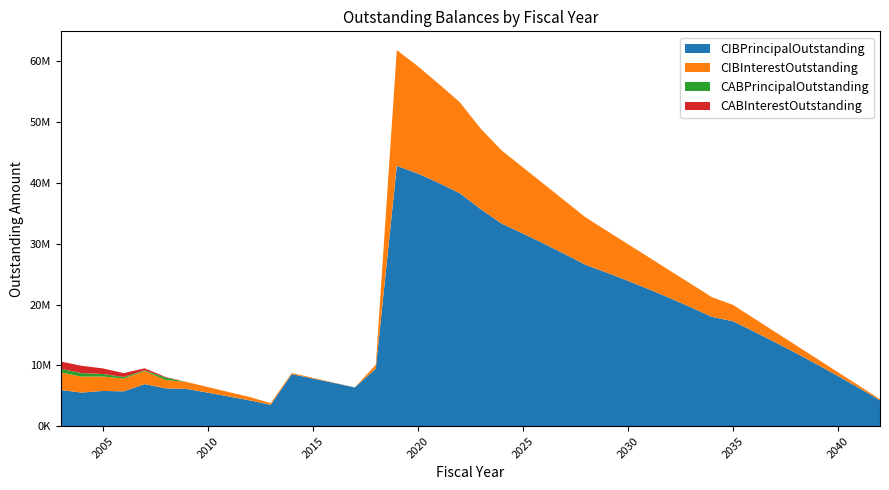

Reading left to right, transcribe all the data shown in this chart.

CIBPrincipalOutstanding: 5950000.0	5520000.0	5787000.0	5724000.0	6908000.0	6225000.0	6117000.0	5510000.0	4884000.0	4237000.0	3497000.0	8551000.0	7838000.0	7108000.0	6359000.0	9449000.0	42789600.0	41540200.0	39980800.0	38301400.0	35667000.0	33287600.0	31673200.0	30008800.0	28284400.0	26505000.0	25235000.0	23900000.0	22505000.0	21055000.0	19545000.0	17970000.0	17250000.0	15555000.0	13810000.0	12010000.0	10155000.0	8245000.0	6275000.0	4245000.0
CIBInterestOutstanding: 2898927.6	2617693.8	2379858.1	2107020.3	2161711.4	1363449.4	1141721.7	924551.6	727365.3	550895.4	286749.9	190701.5	113338.7	54056.7	16062.5	645002.5	19032600.0	17647325.0	16283050.0	14953975.0	13224800.0	12021000.0	10883000.0	9797000.0	8765500.0	7791500.0	6877750.0	6027500.0	5244000.0	4516300.0	3846600.0	3237300.0	2691000.0	2173500.0	1706850.0	1292550.0	932250.0	627600.0	380250.0	192000.0
CABPrincipalOutstanding: 585401.9	585401.9	410027.5	255621.4	119682.8	402999.3	0.0	0.0	0.0	0.0	0.0	0.0	0.0	0.0	0.0	0.0	0.0	0.0	0.0	0.0	0.0	0.0	0.0	0.0	0.0	0.0	0.0	0.0	0.0	0.0	0.0	0.0	0.0	0.0	0.0	0.0	0.0	0.0	0.0	0.0
CABInterestOutstanding: 1194598.1	1194598.1	924972.6	634378.7	325317.2	92000.7	0.0	0.0	0.0	0.0	0.0	0.0	0.0	0.0	0.0	0.0	0.0	0.0	0.0	0.0	0.0	0.0	0.0	0.0	0.0	0.0	0.0	0.0	0.0	0.0	0.0	0.0	0.0	0.0	0.0	0.0	0.0	0.0	0.0	0.0